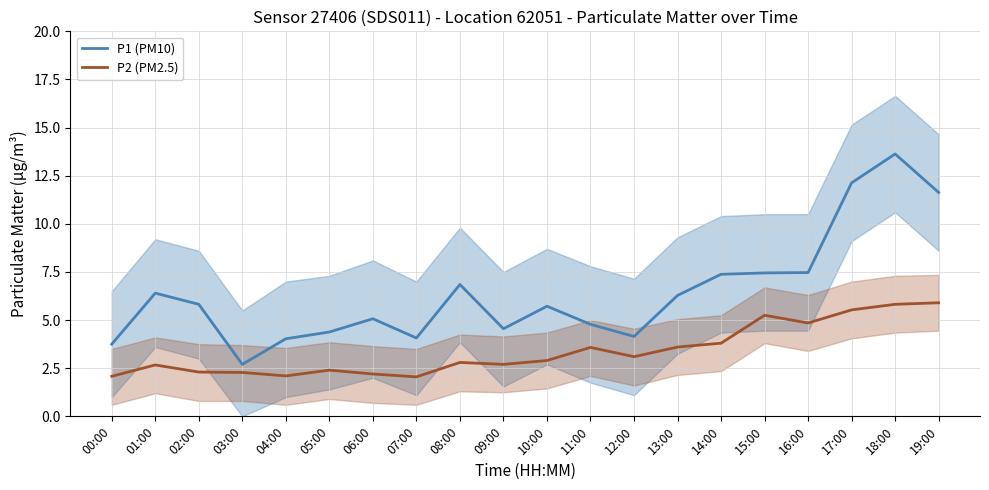

True or false: P1 (PM10) and P2 (PM2.5) intersect in this chart.

False